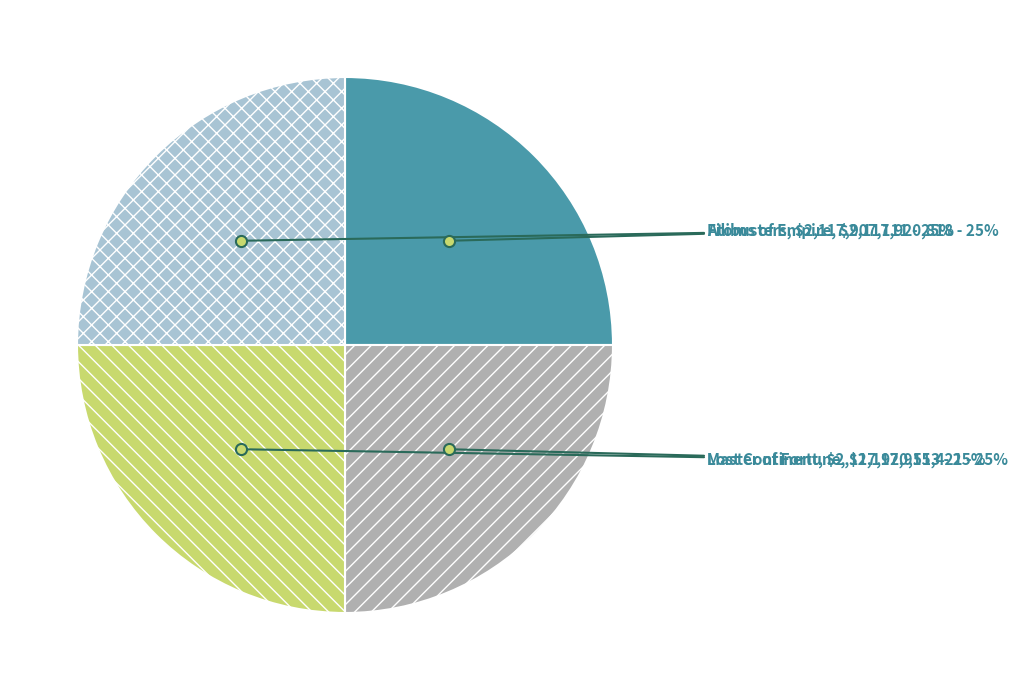

Is Lost Continent the majority of the pie?

No